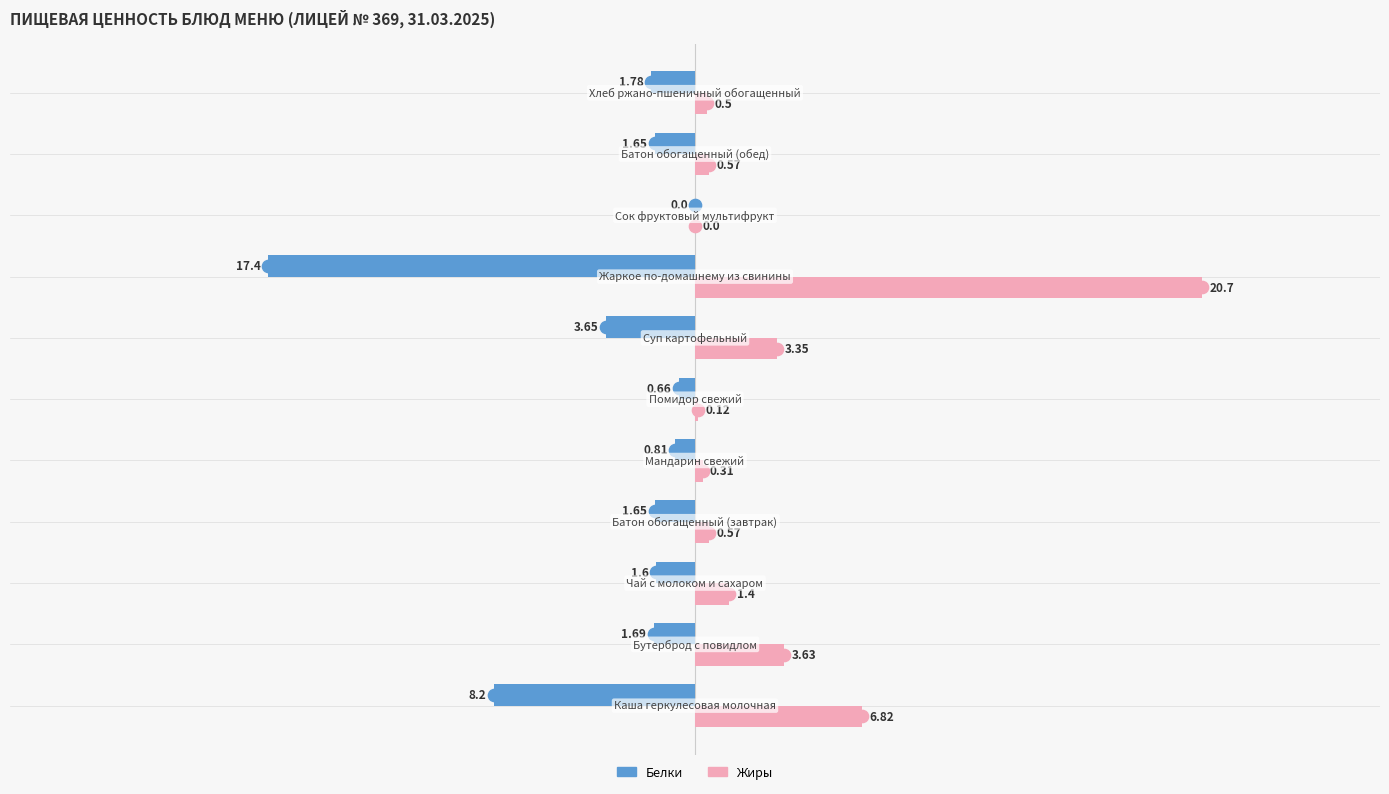

What is the sum of all Белки values?

-39.1